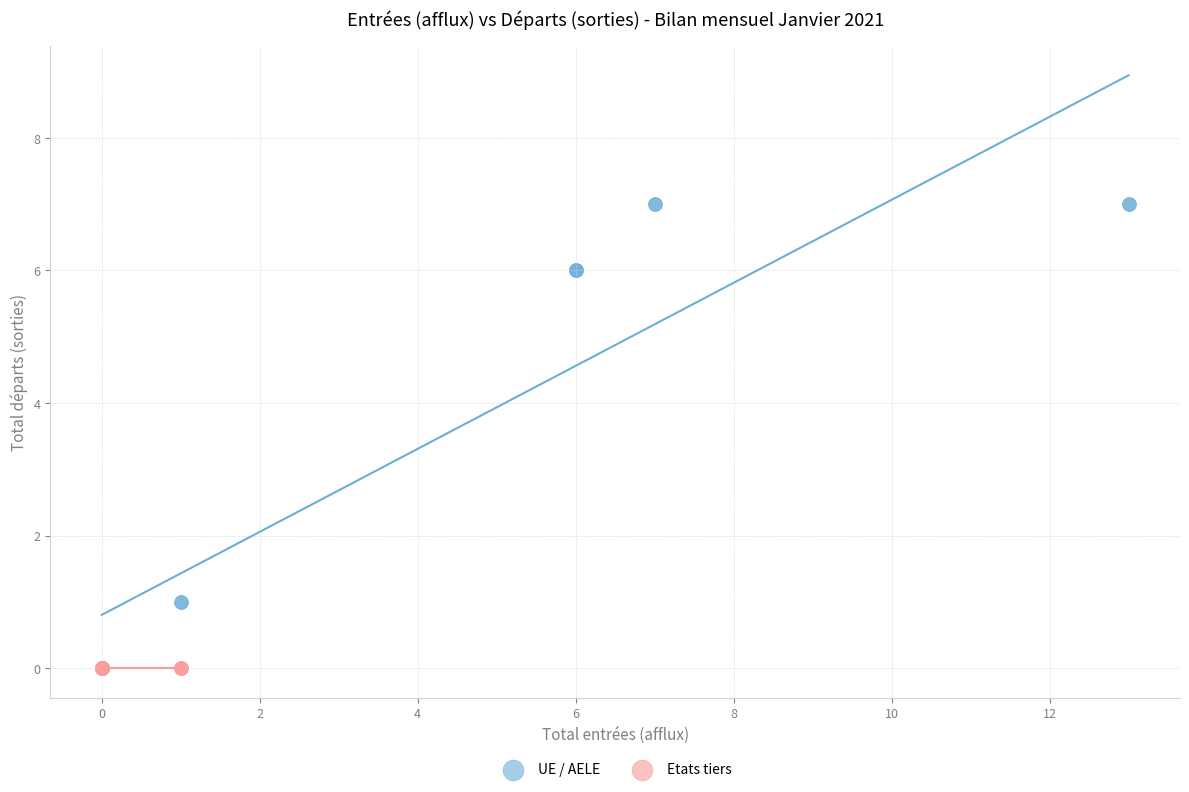

Which series contains the highest Y value?

UE / AELE